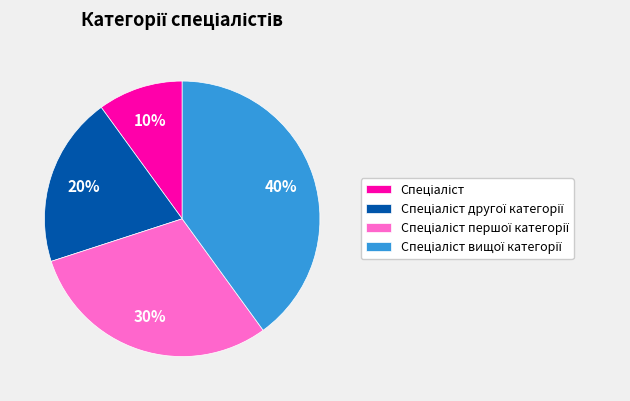

To the nearest percent, what is the average slice percentage?

25%